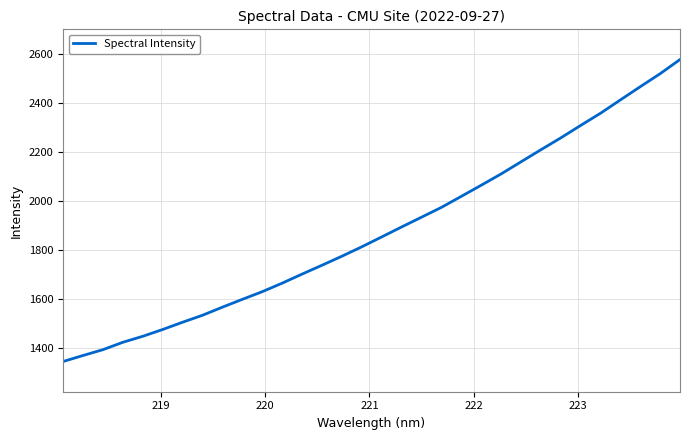

What is the greatest value displayed?

2575.8